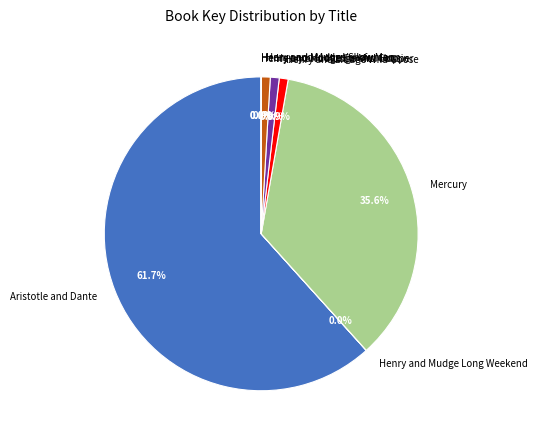

What is the largest slice in the pie chart?

Aristotle and Dante